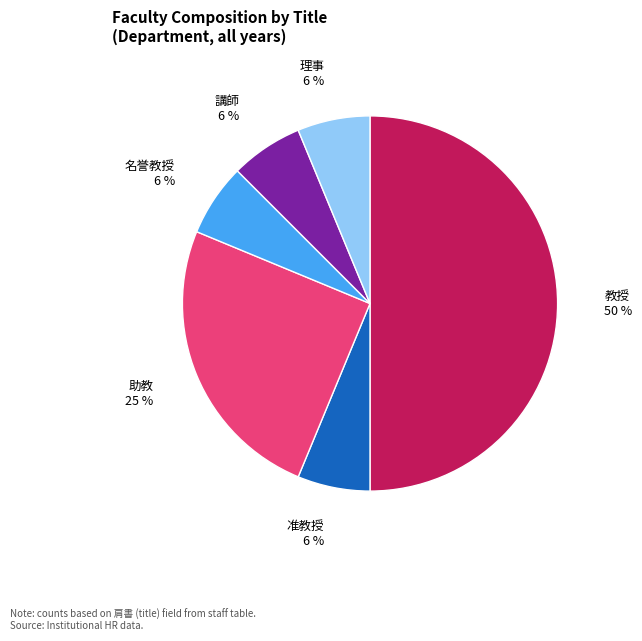

To the nearest percent, what is the average slice percentage?

17%